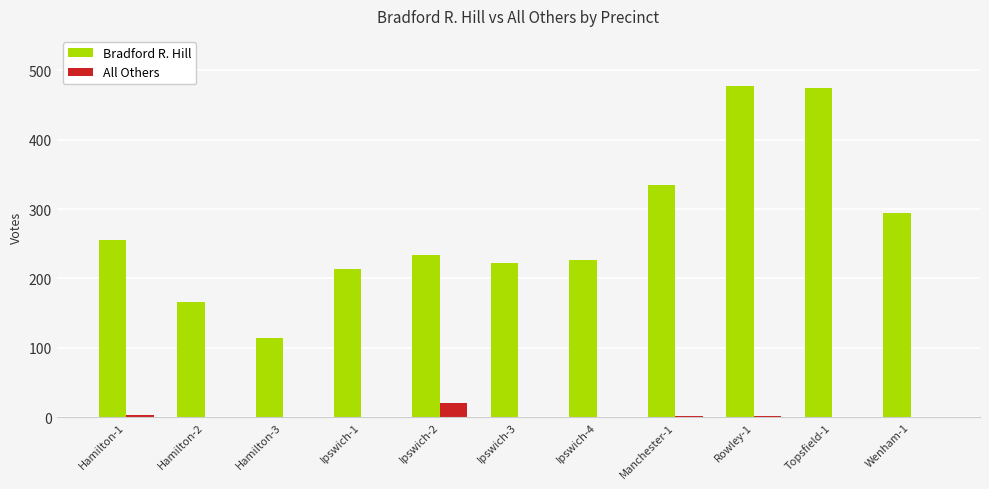

Which category has the highest value in the All Others series?

Ipswich-2